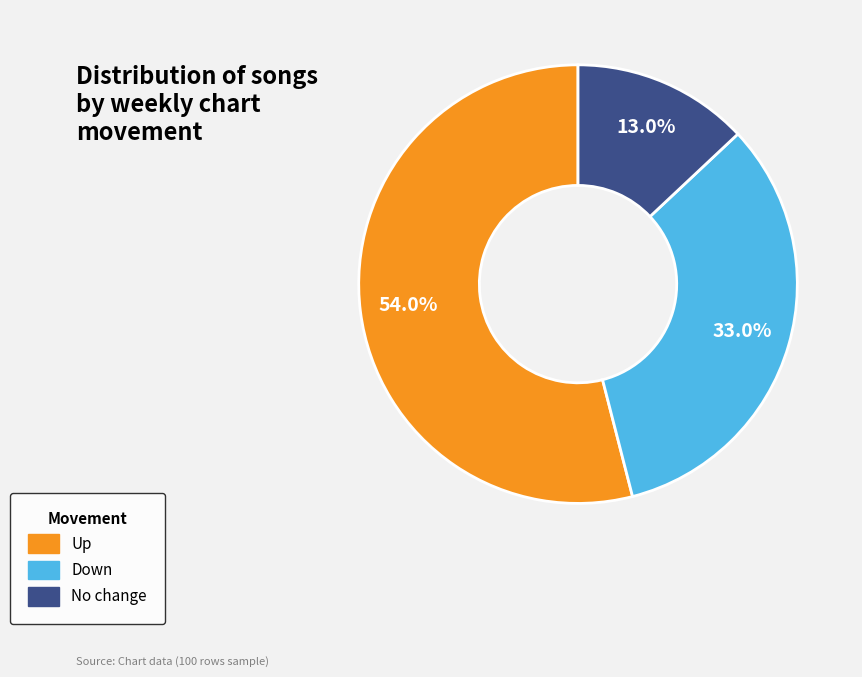

Is there a majority slice in this chart?

Yes